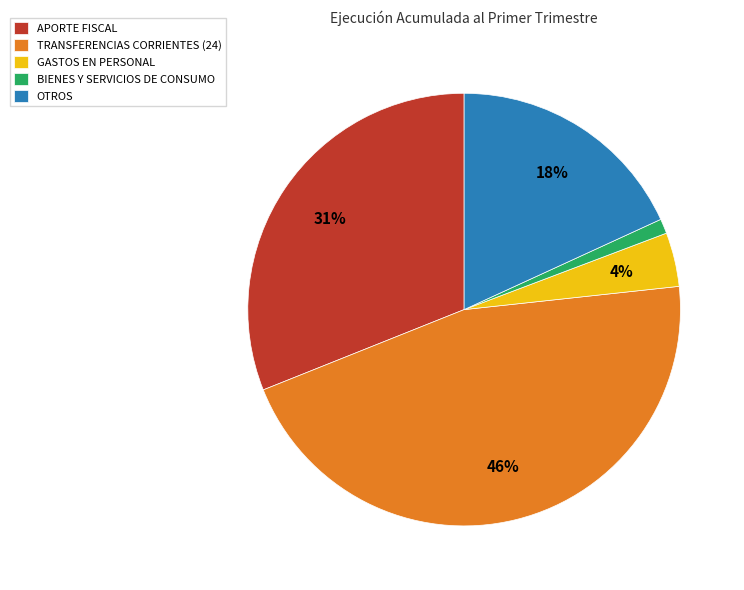

Does OTROS account for over 50% of the chart?

No